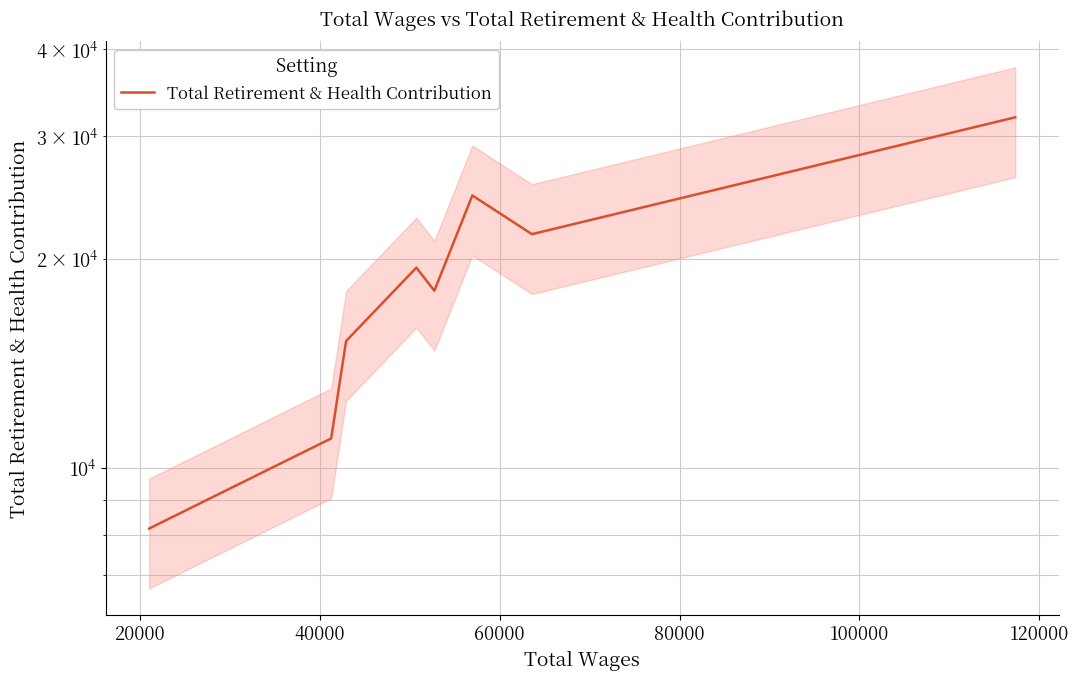

What is the value of the 5th point from the left?

17980